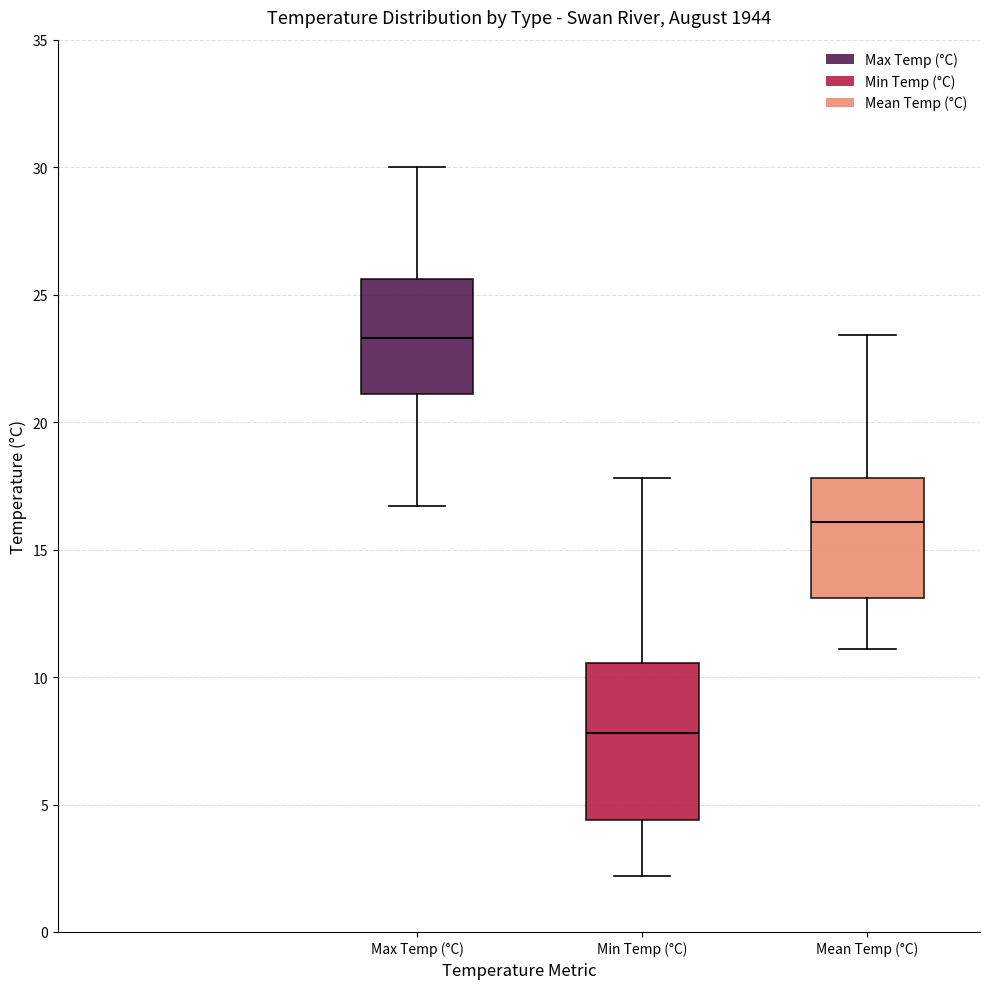

Where does the lower whisker of the box for Mean Temp (°C) end on the y-axis? The values are not printed on the chart, so give them approximately, as read against the axis.

11.0